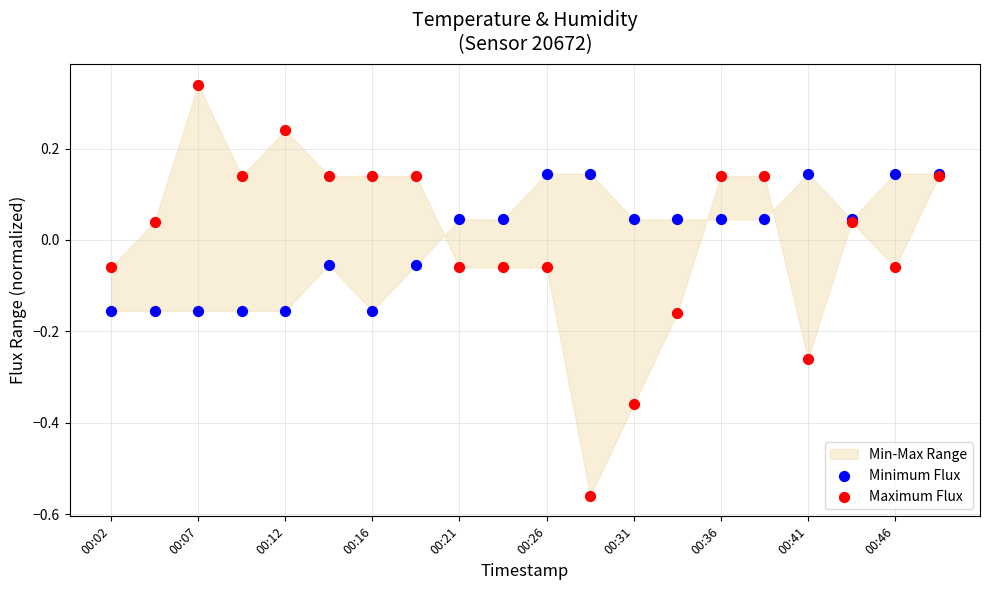

Which series has the largest Y range (max minus min)?

Maximum Flux